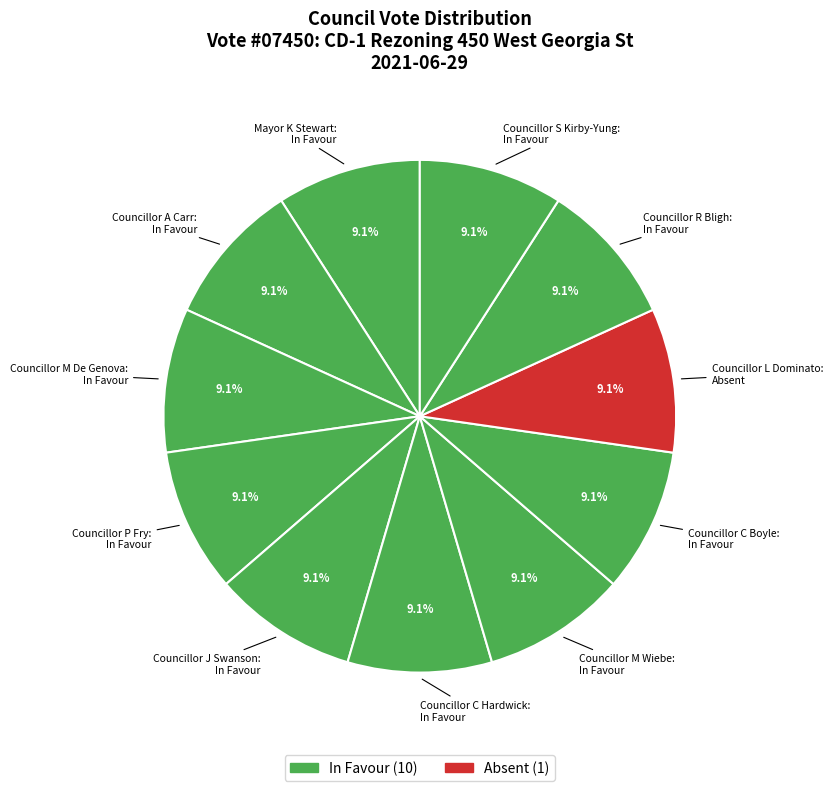

Which category has the biggest portion of the pie?

Councillor S Kirby-Yung